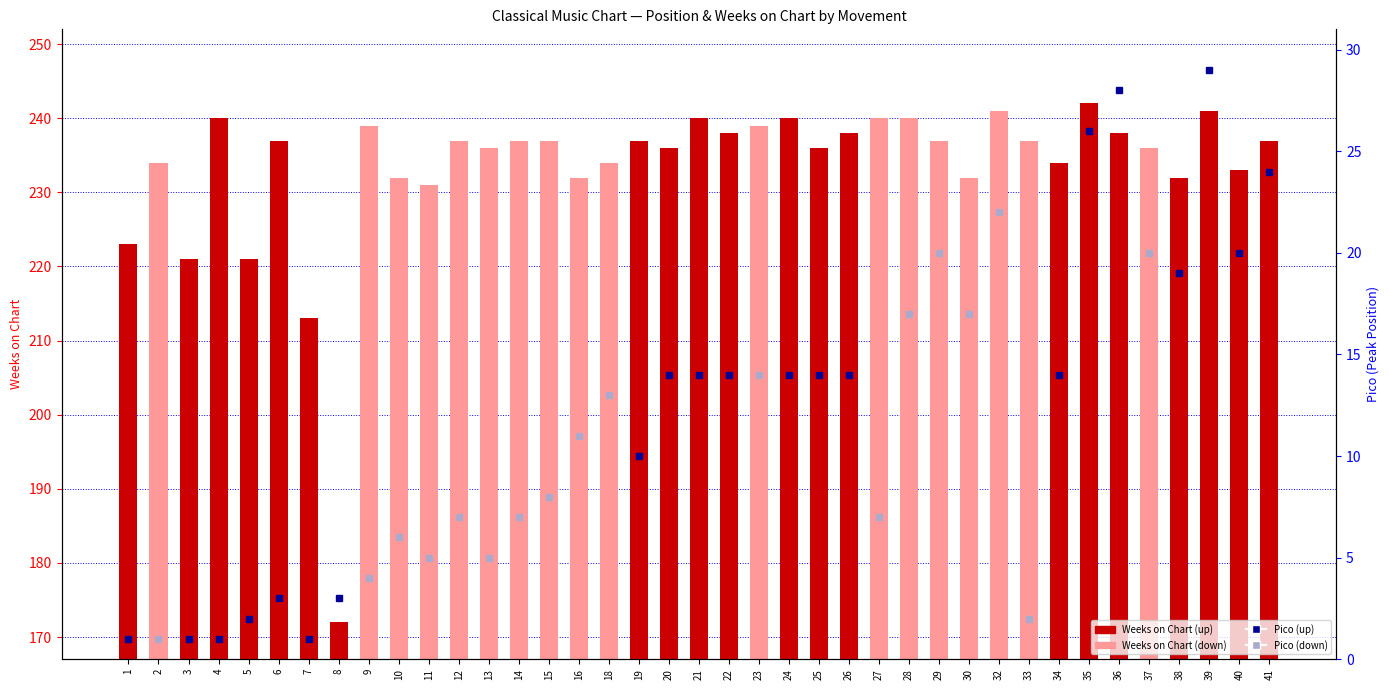

What is the average value?

233